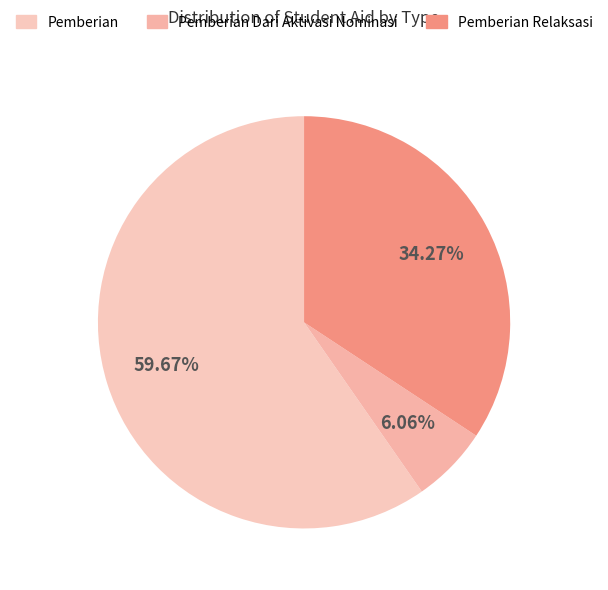

How many segments does this pie chart have?

3